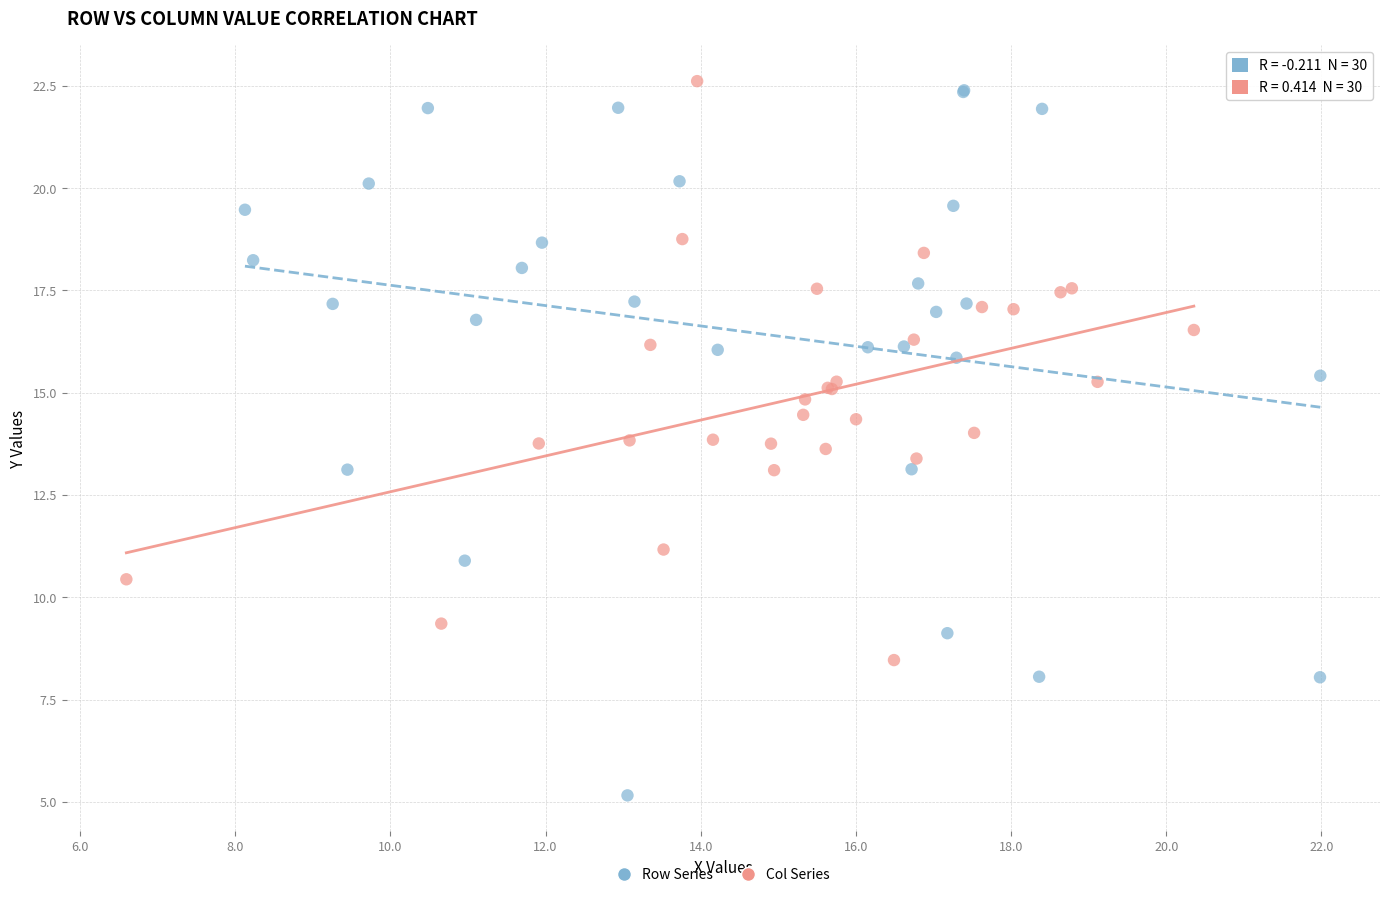

Which series contains the lowest Y value?

Row Series